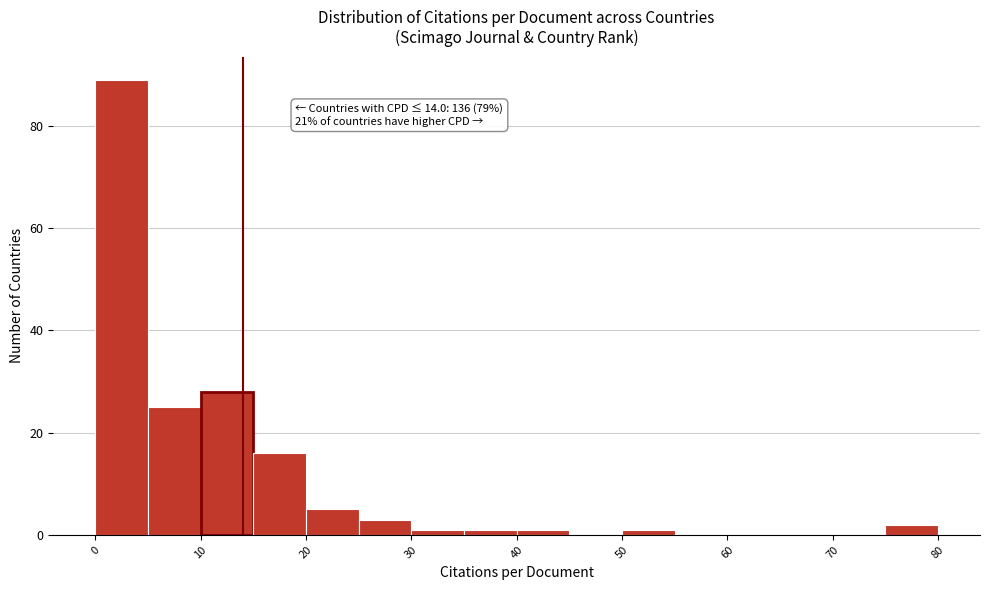

Which range on the x-axis has the tallest bar?

0 to 5